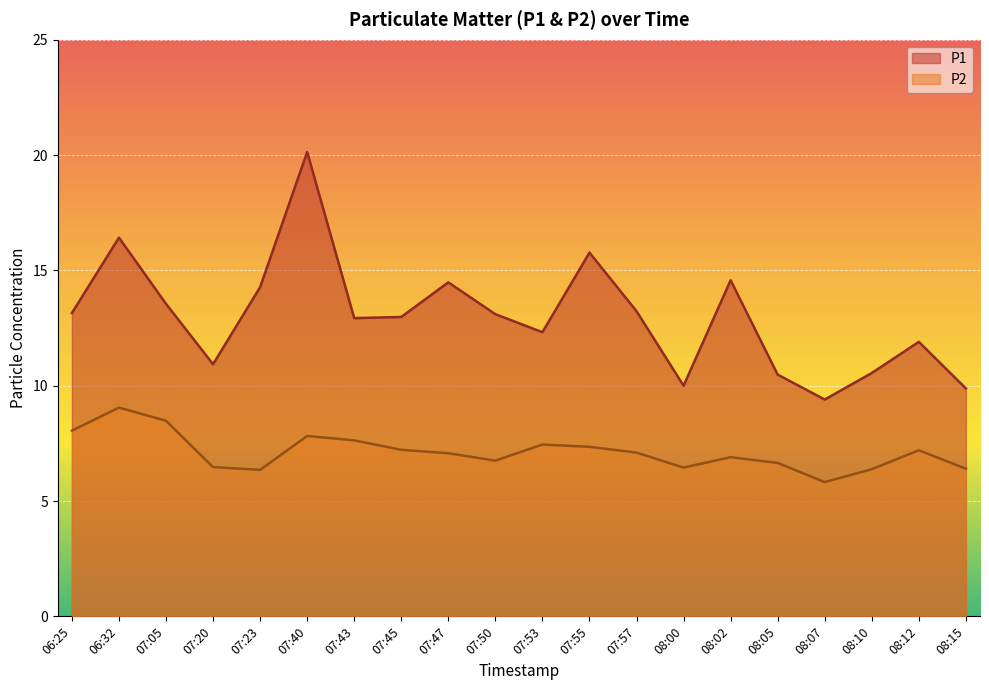

True or false: P2 has a value of 7.2 at 08:12.

True